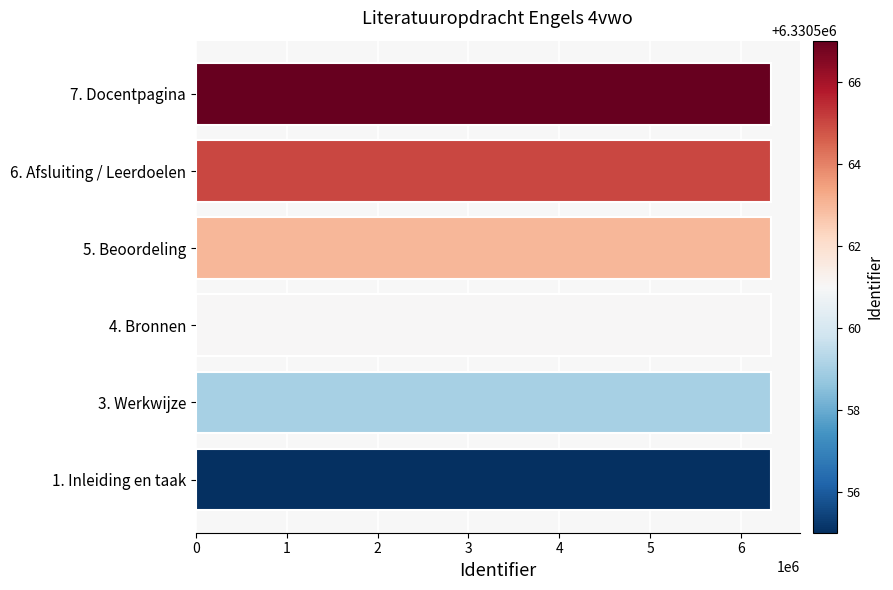

What is the ratio of the value at 1. Inleiding en taak to the value at 5. Beoordeling?

1.0